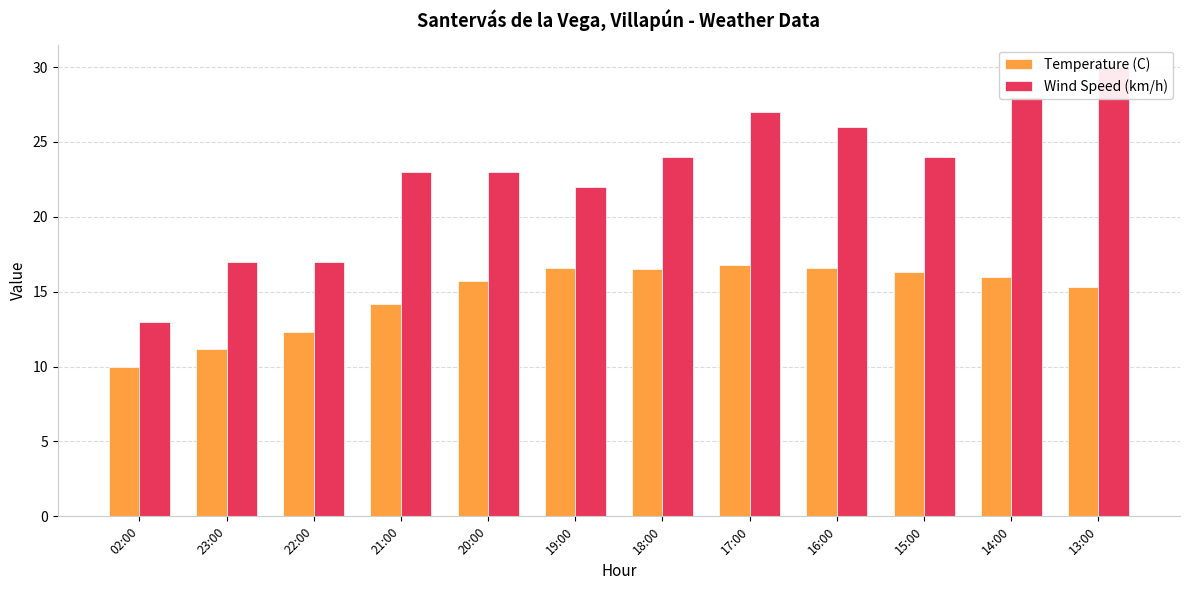

What is the label of the 2nd bar from the right?

14:00